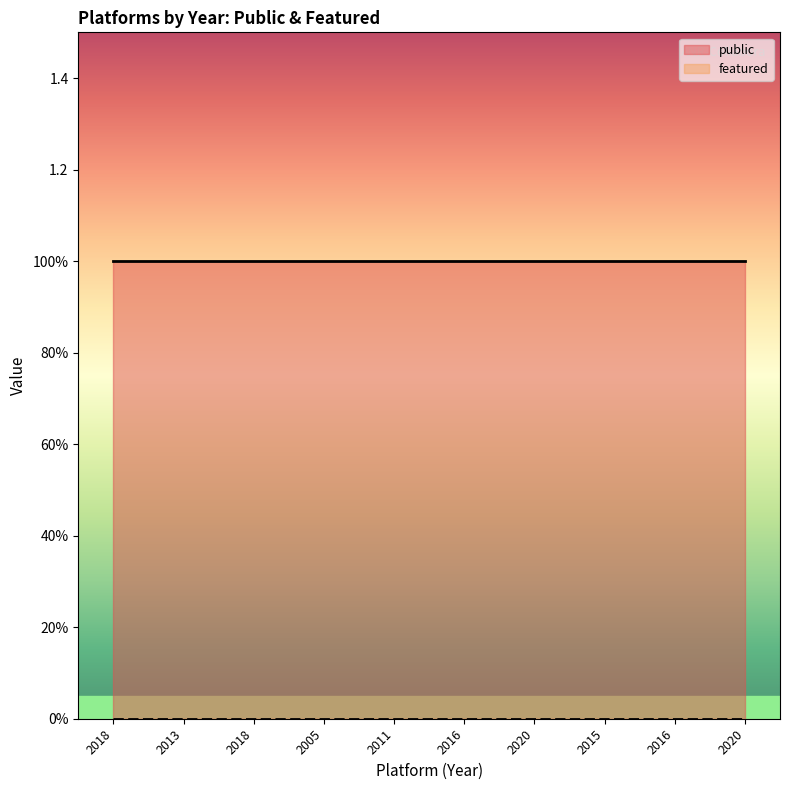

True or false: public and featured cross at least once.

False